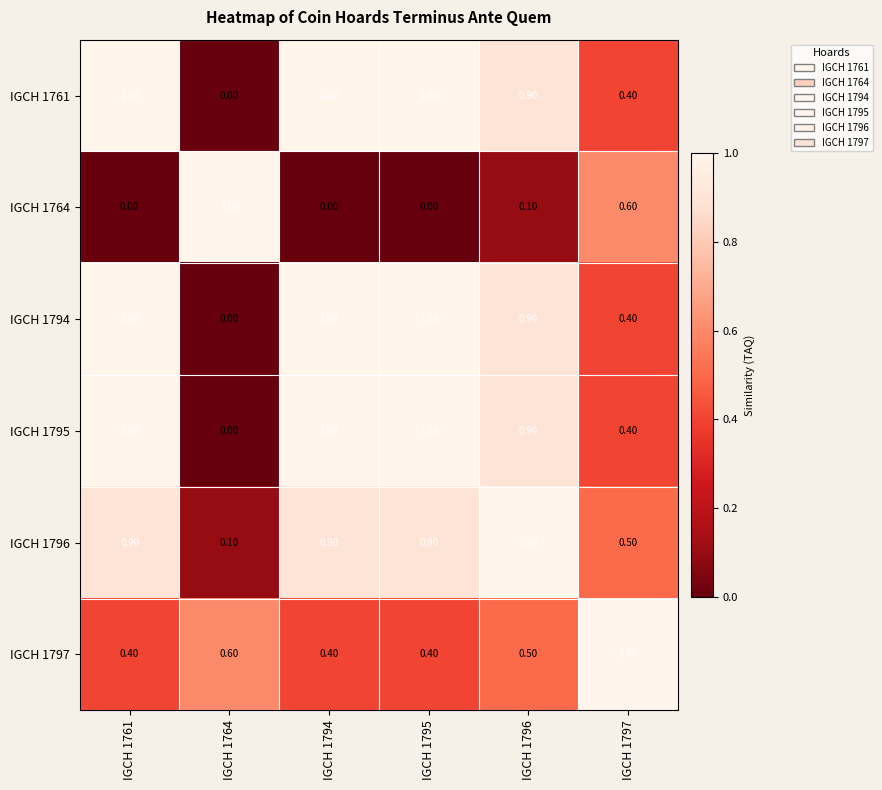

What is the difference between the highest and lowest values at IGCH 1797?

0.6